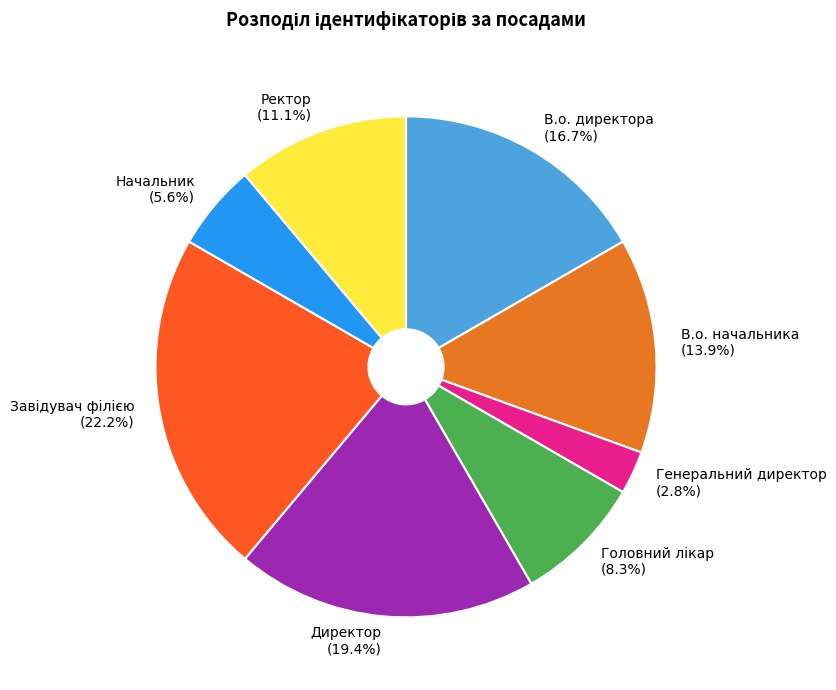

Combined, do Ректор and В.о. директора account for over 50%?

No